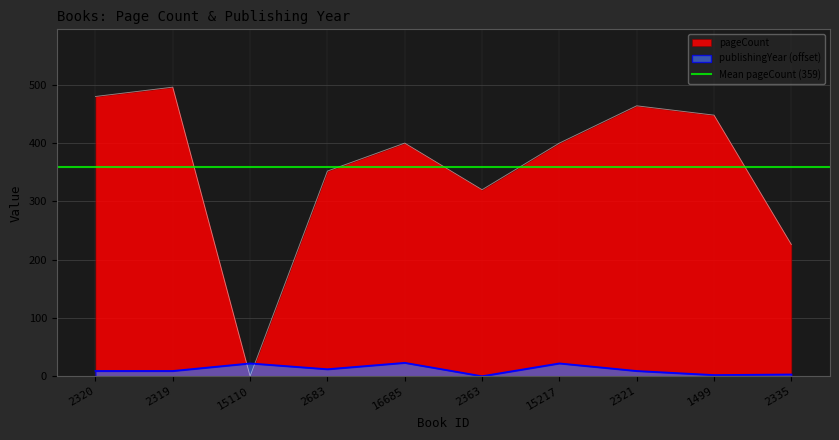

Between 2321 and 2335, which series saw the biggest shift?

pageCount